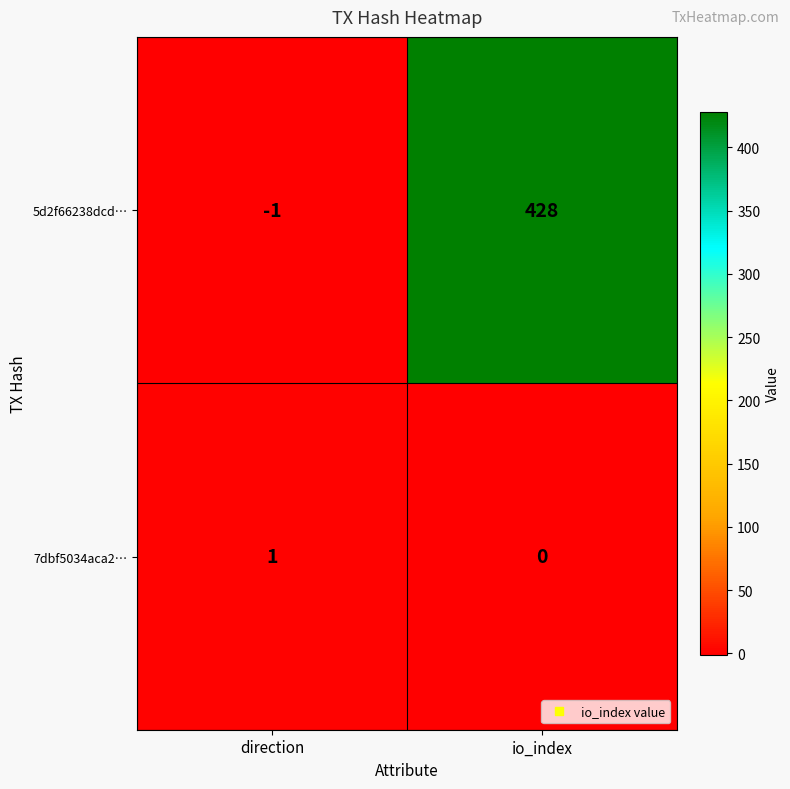

How many distinct data groups are displayed?

2